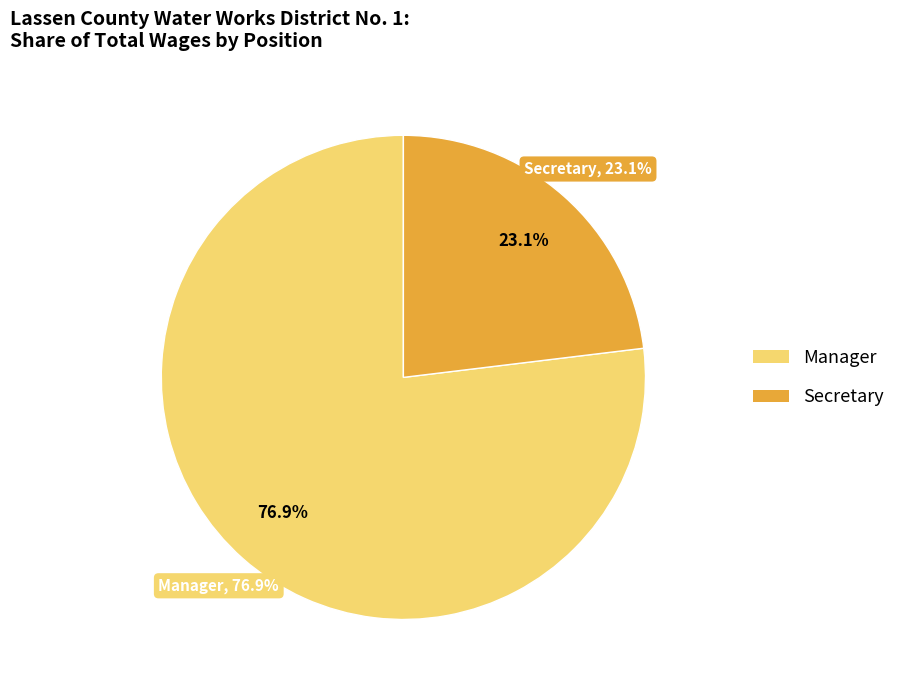

Which slice represents more than half of the pie?

Manager